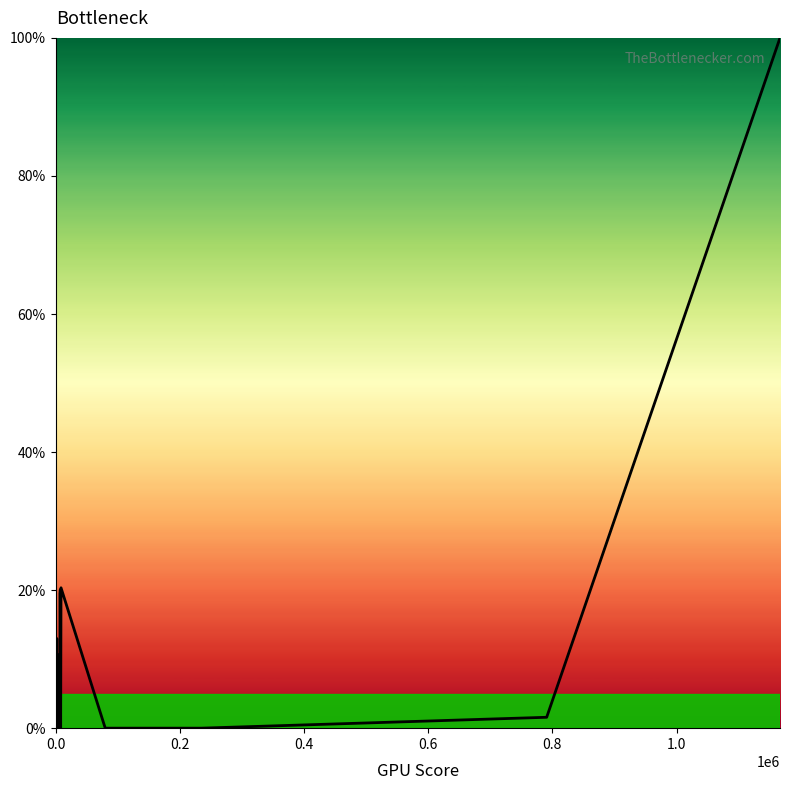

Does the chart display data point markers on the line(s)?

No